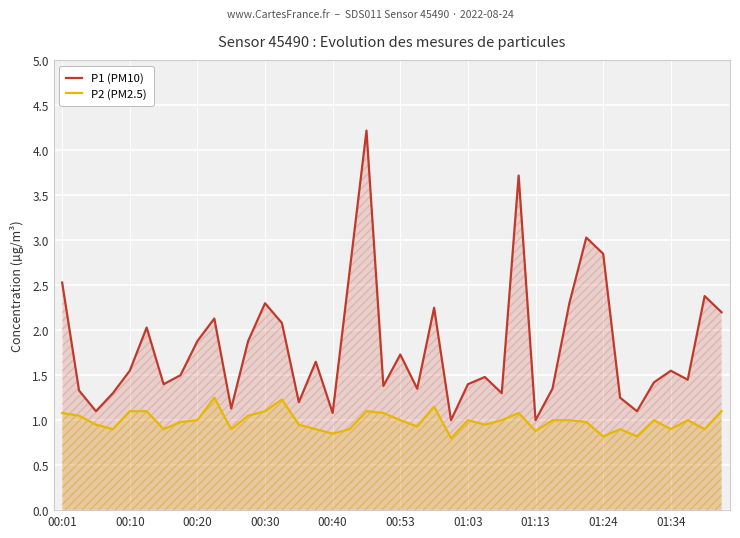

True or false: P1 (PM10) and P2 (PM2.5) intersect in this chart.

False